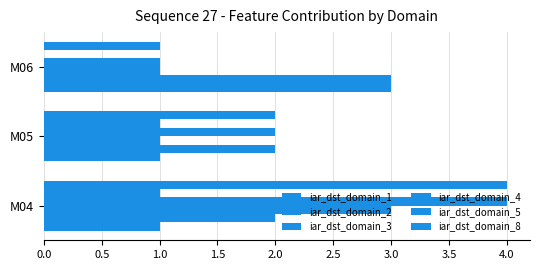

How many distinct data groups are displayed?

6